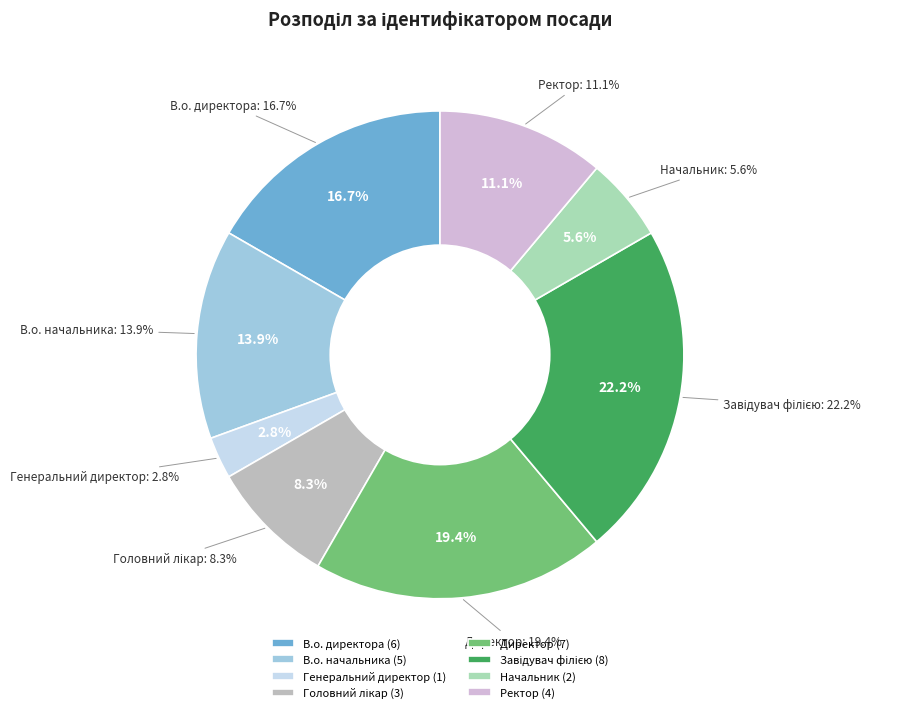

What percentage is the В.о. директора slice, to the nearest percent?

17%